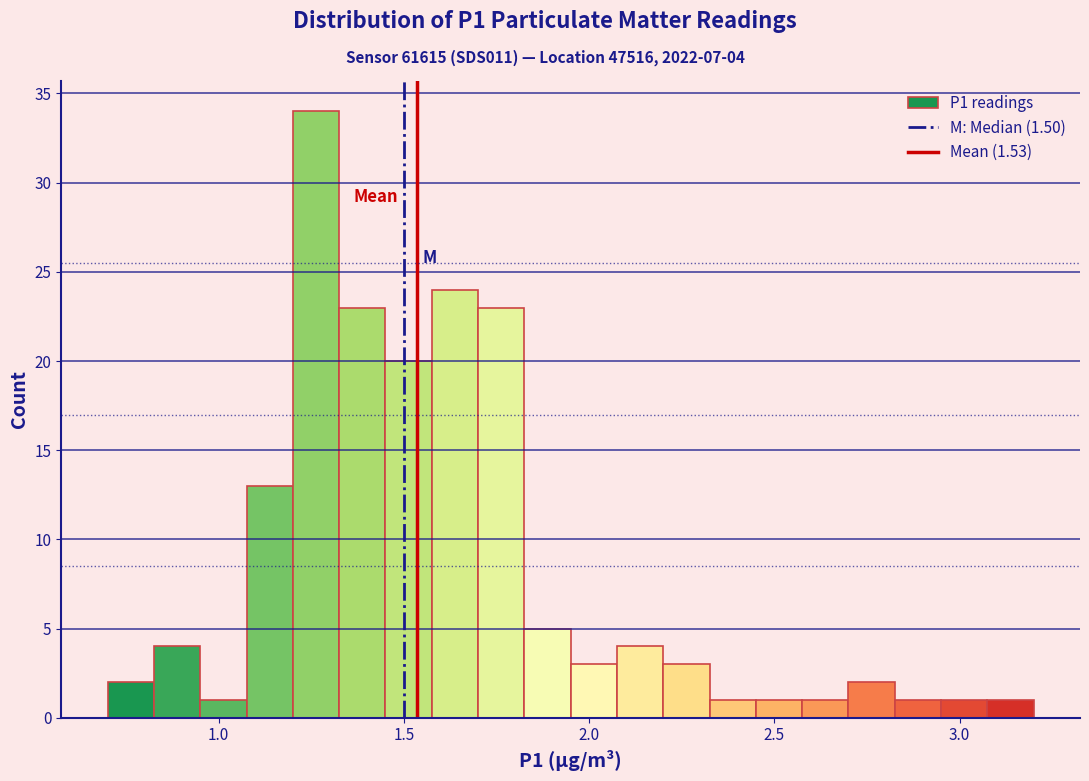

Read against the x-axis, roughly where is the centre of the tallest bar?

1.25